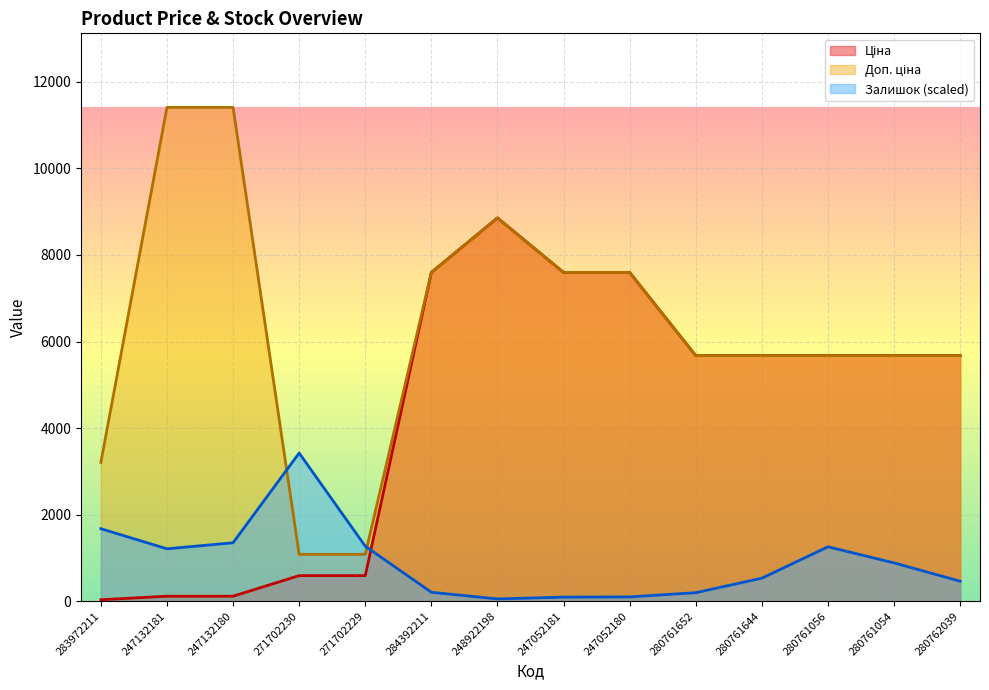

What is the label of the 3rd point from the right?

280761056